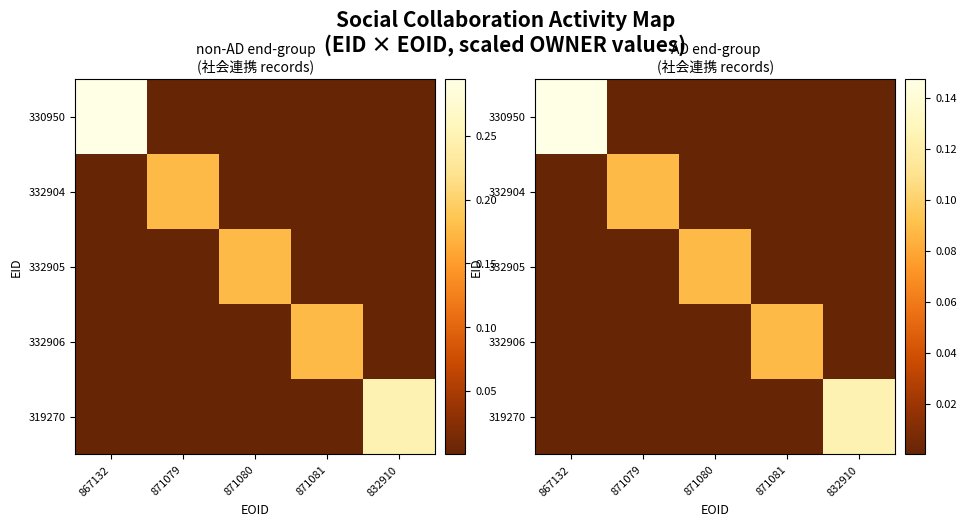

How many categories are shown in the chart?

5